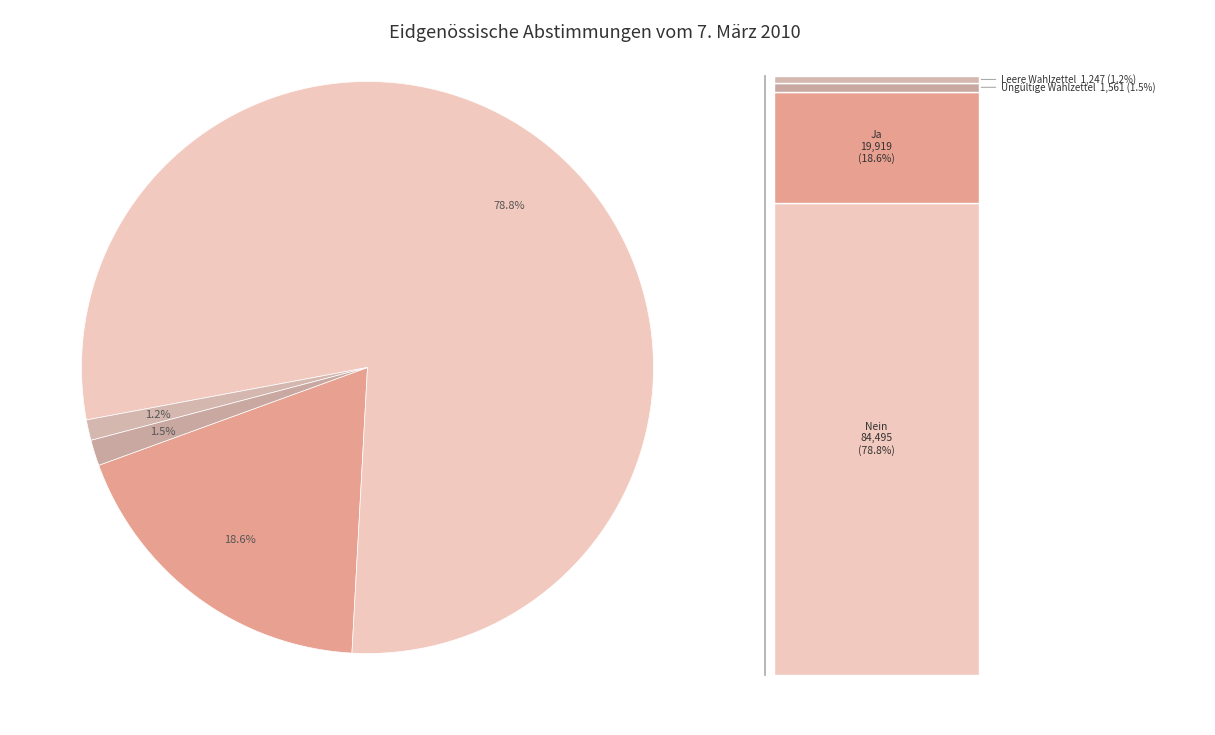

Is there a majority slice in this chart?

Yes